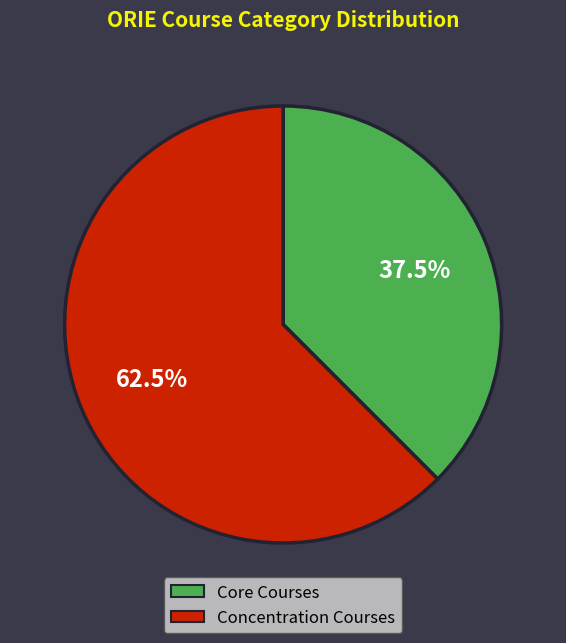

Is there a majority slice in this chart?

Yes